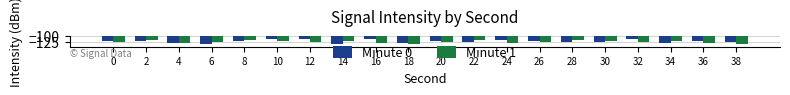

What value does the Minute 1 series have at 14?

-119.9